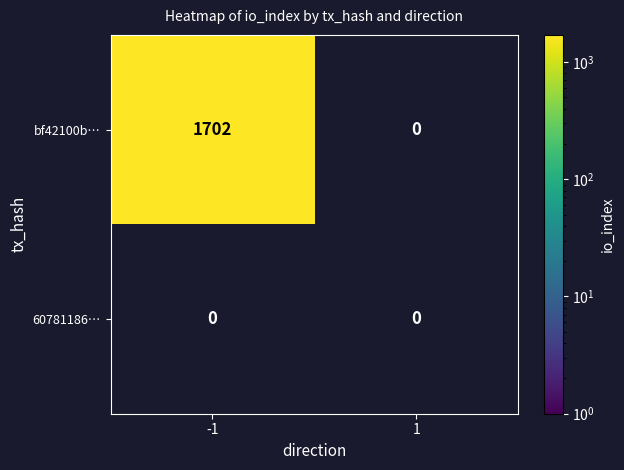

Which series changed the most between direction and io_index?

bf42100b577d1bc41a789eb13840530ece88c5e